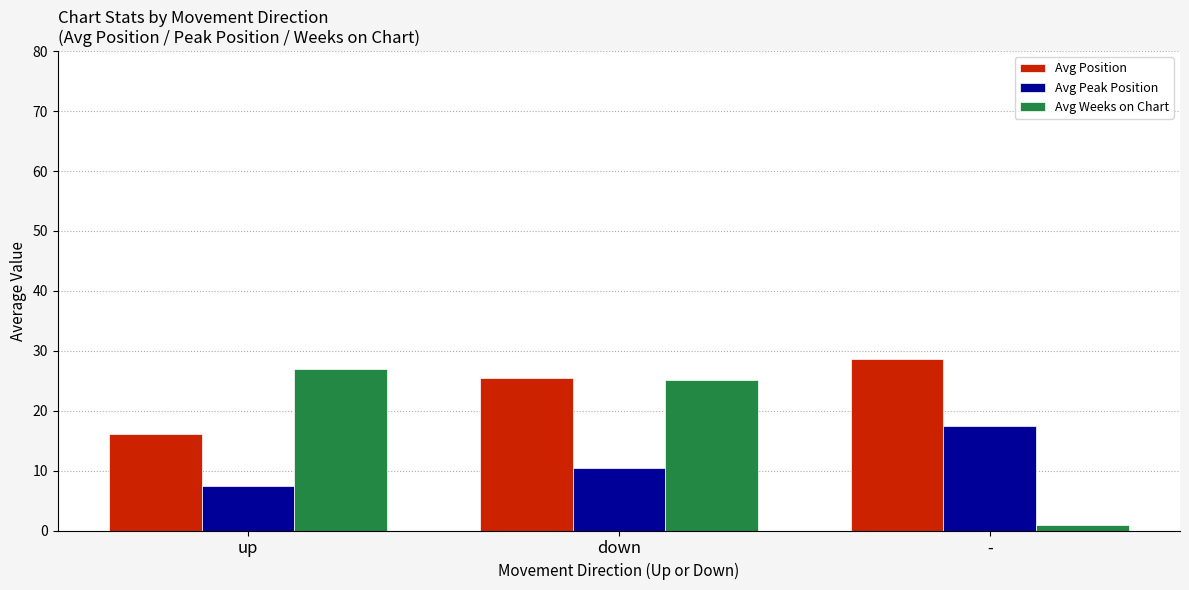

How many bars are there in total?

9